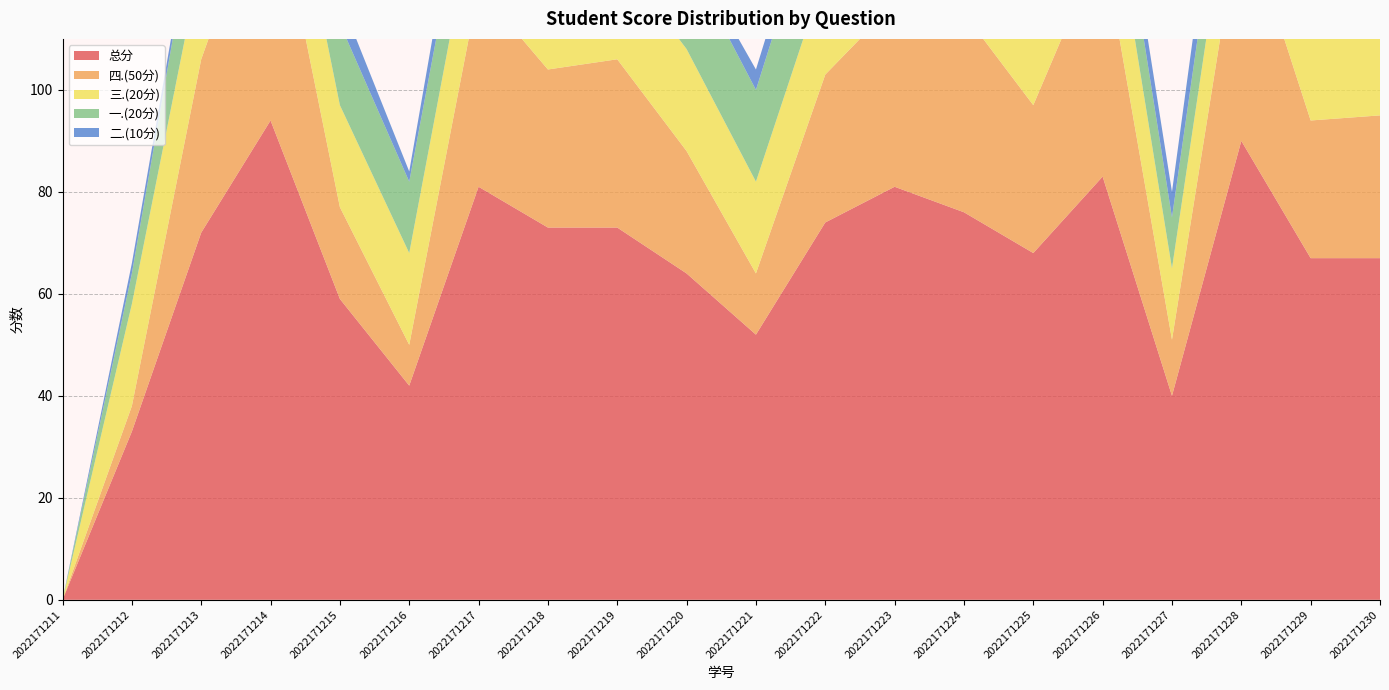

Reading left to right, what are all the values shown in this chart?

总分: 0	33	72	94	59	42	81	73	73	64	52	74	81	76	68	83	40	90	67	67
四.(50分): 0	5	34	50	18	8	39	31	33	24	12	29	36	39	29	46	11	46	27	28
三.(20分): 0	20	20	20	20	18	20	20	20	20	18	20	20	20	19	20	14	20	20	20
一.(20分): 0	6	16	18	16	14	14	18	16	18	18	20	20	14	18	12	10	14	18	14
二.(10分): 0	2	2	6	5	2	8	4	4	2	4	5	5	3	2	5	5	10	2	5